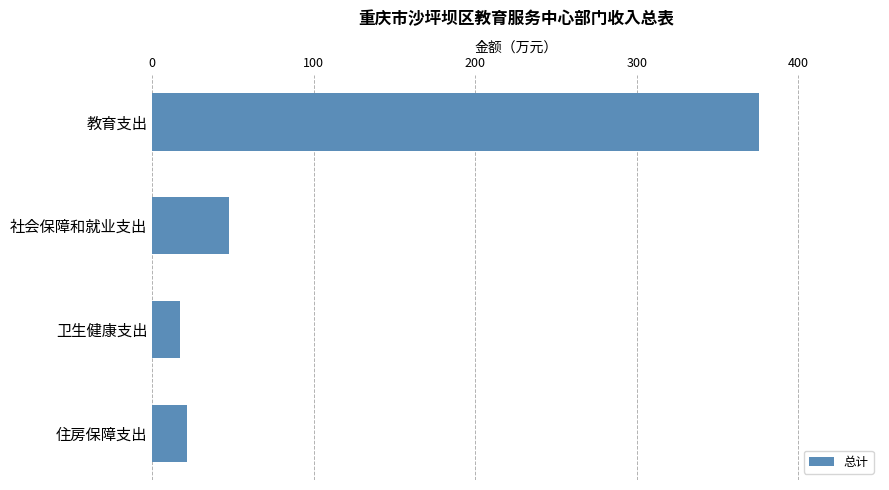

Rank the categories by value from highest to lowest.

教育支出, 社会保障和就业支出, 住房保障支出, 卫生健康支出